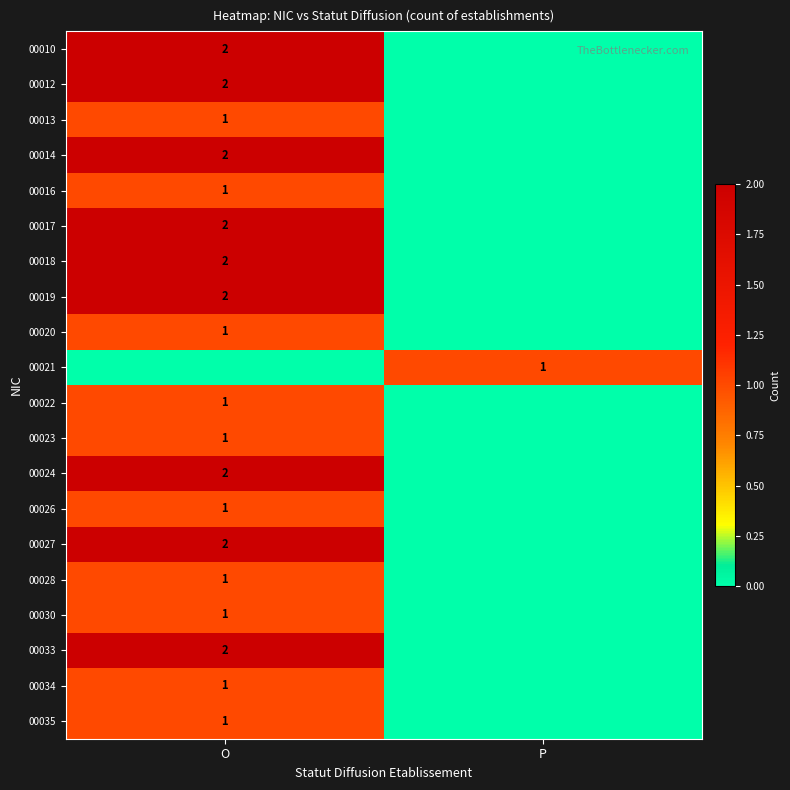

Between O and P, which is larger?

O